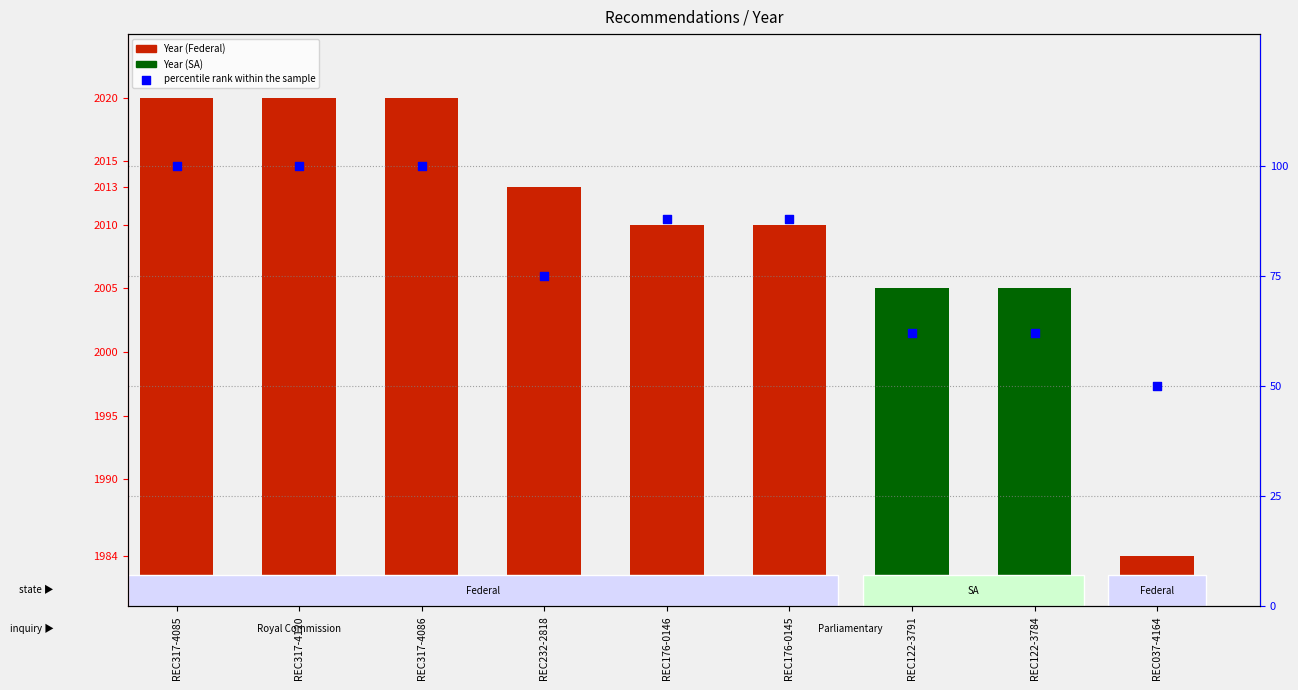

Which series has the widest spread of Y values?

percentile rank within the sample